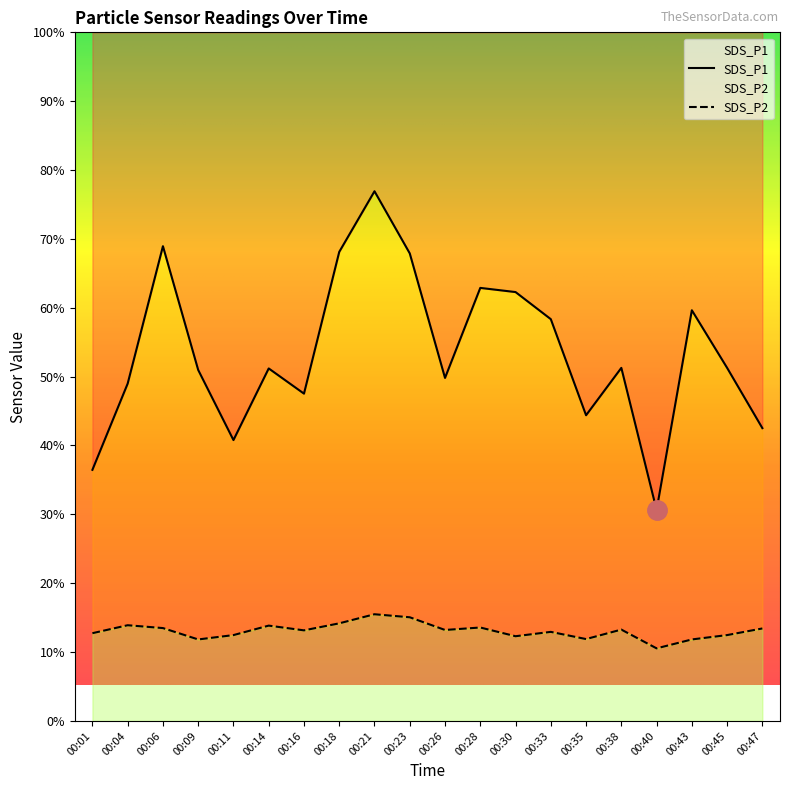

What is the total value across all series at 00:26?

22.9